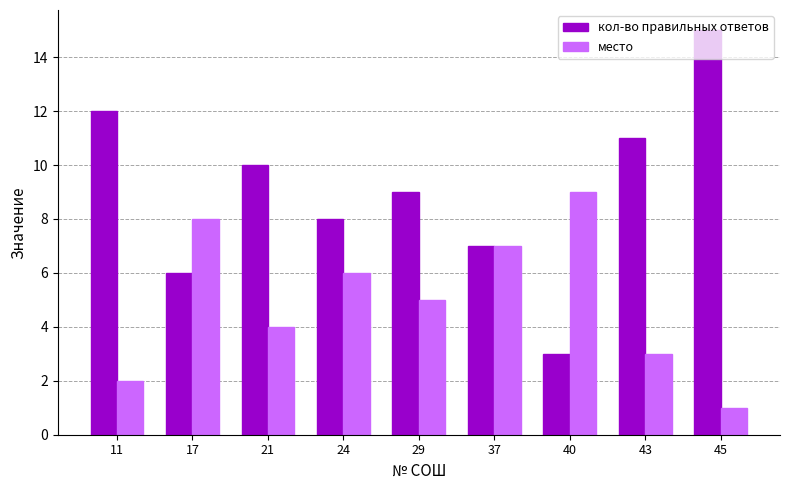

Rank the categories by кол-во правильных ответов value from highest to lowest.

45, 11, 43, 21, 29, 24, 37, 17, 40